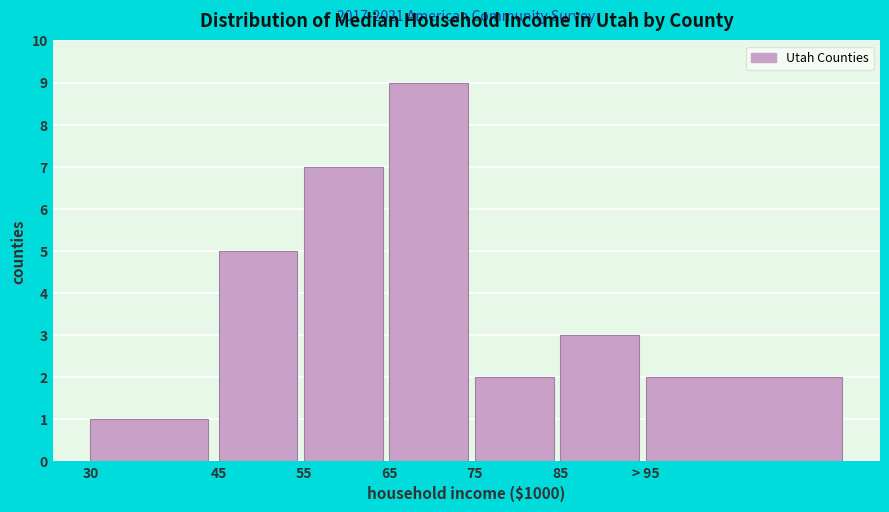

Reading right to left, list all the values displayed in this chart.

> 95=2	85=3	75=2	65=9	55=7	45=5	30=1